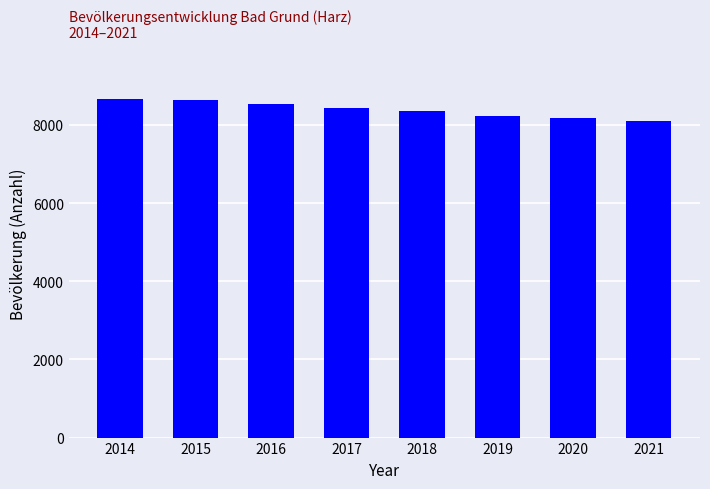

What is the sum of all values?

67111